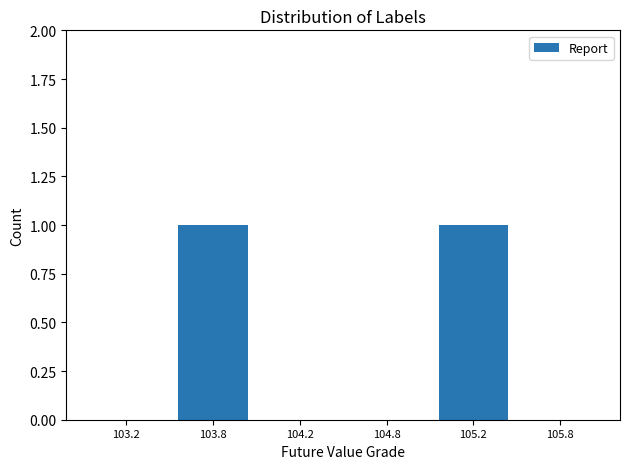

Reading right to left, extract all data points from this chart.

105.8=0	105.2=1	104.8=0	104.2=0	103.8=1	103.2=0